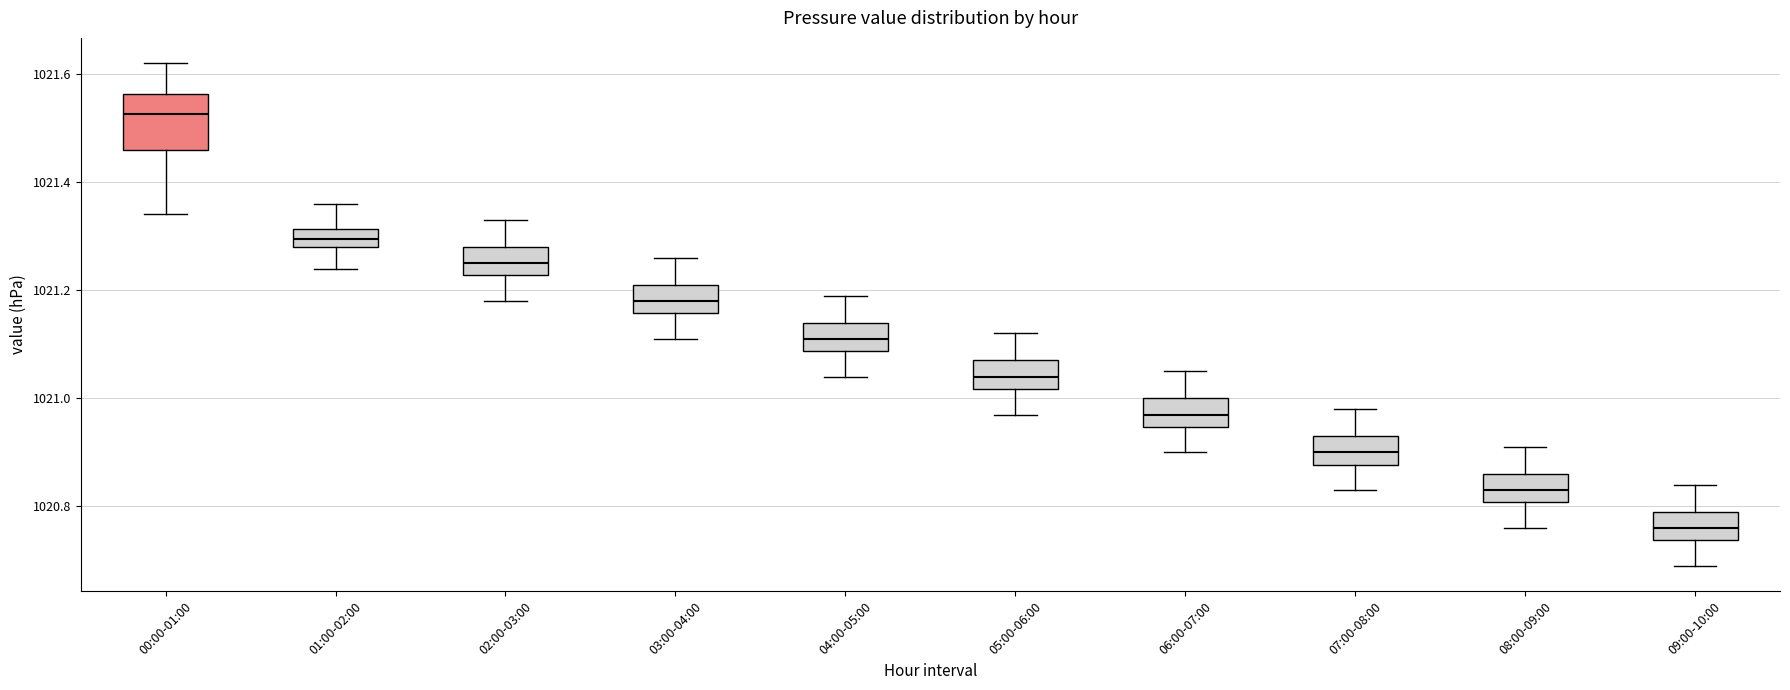

Which box has the lowest median line?

09:00-10:00